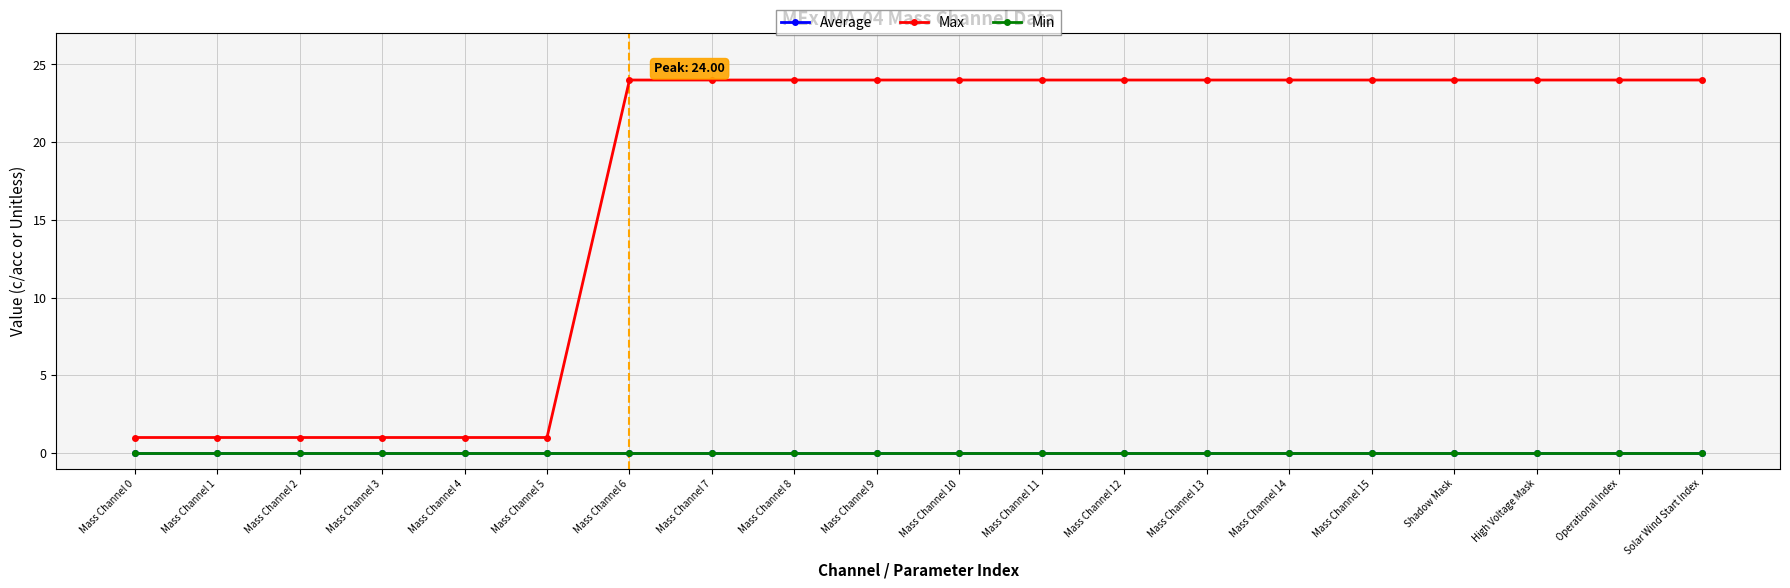

Rank the series by their maximum value, from lowest to highest.

Average, Min, Max